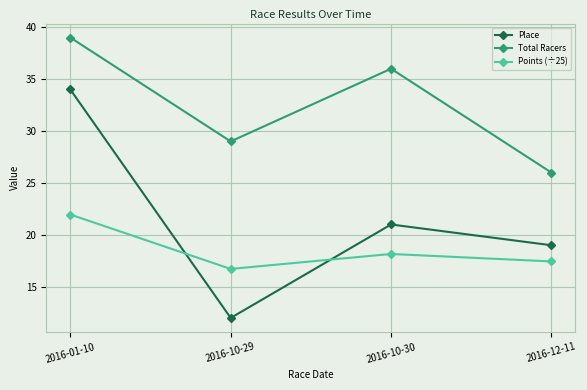

What is the average value of the Place series?

21.5